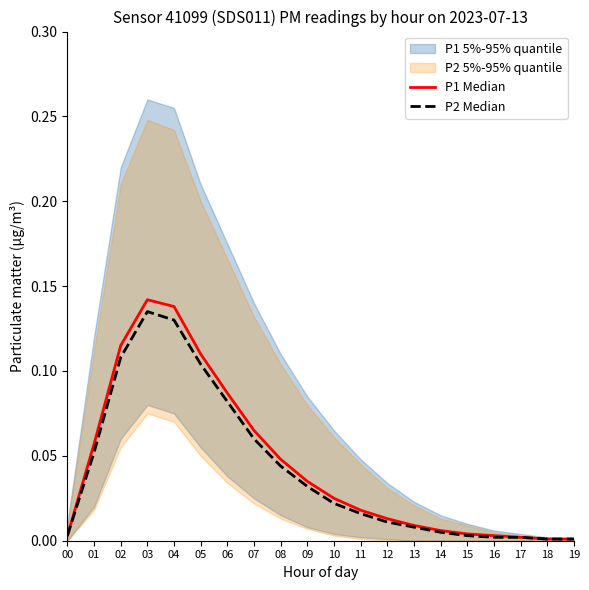

True or false: P1 Median and P2 Median cross at least once.

False